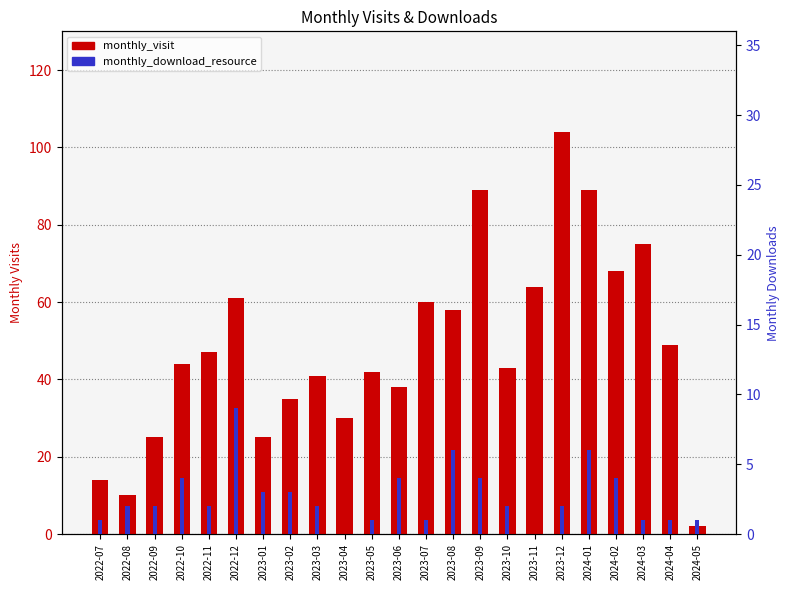

What is the value of the monthly_download_resource bar at the 18th from the left?

2